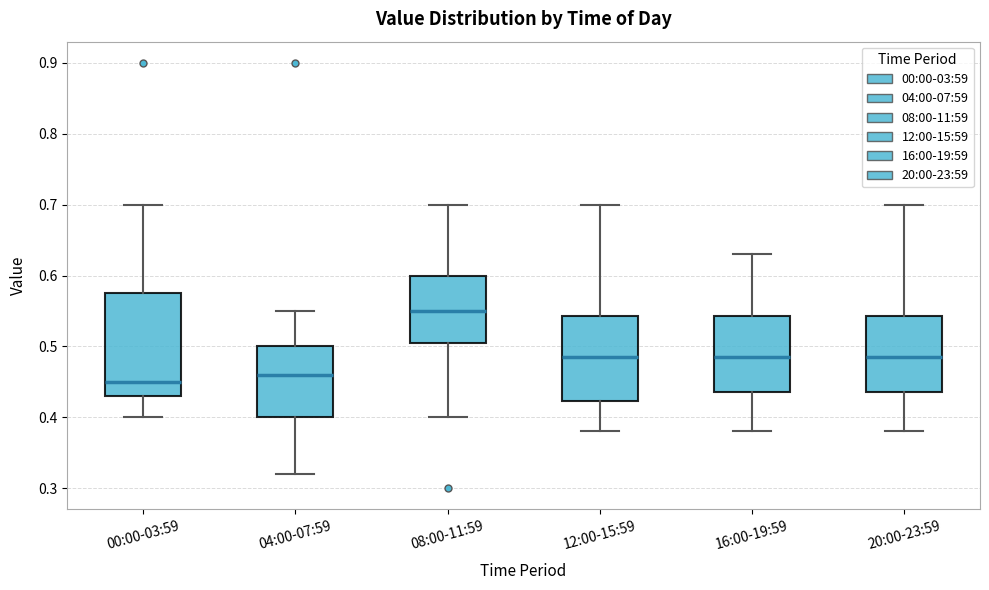

Where is the lower edge of the box for 00:00-03:59 on the y-axis? The values are not printed on the chart, so give them approximately, as read against the axis.

0.43